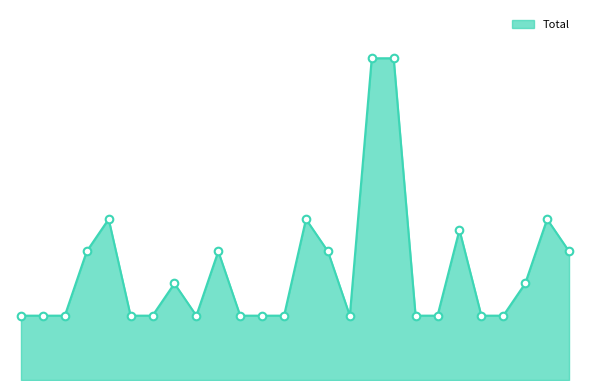

Is this an area chart (filled region under the line)?

Yes